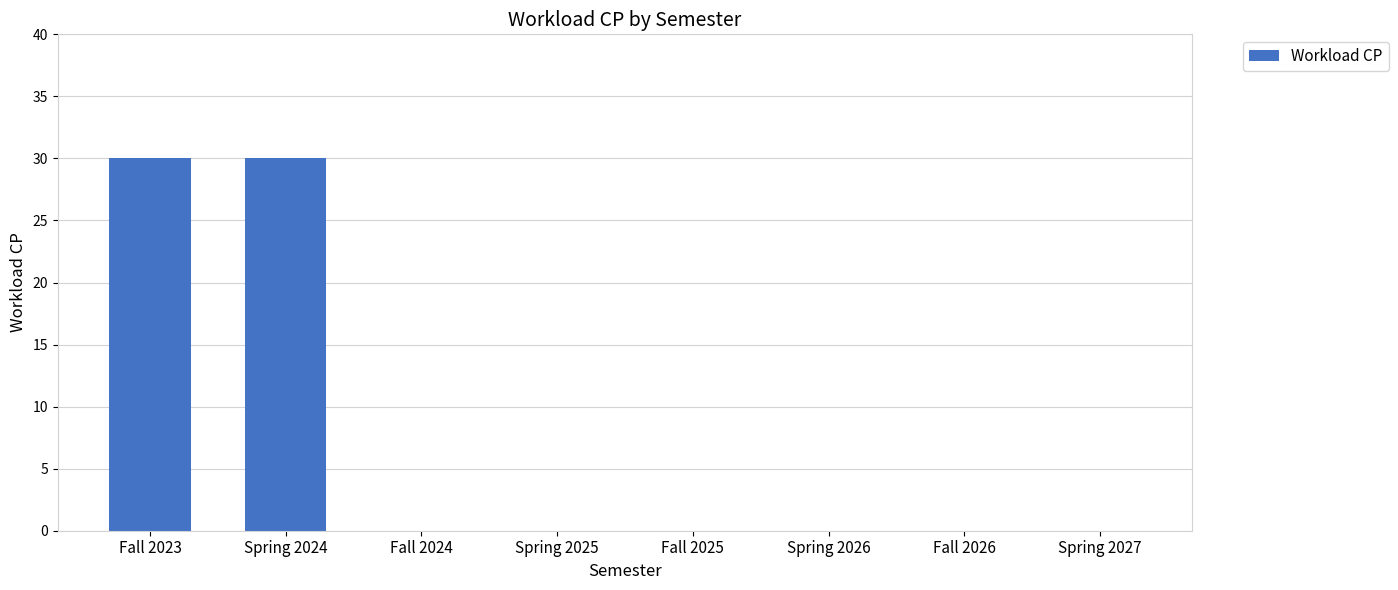

What is the maximum value shown in the chart?

30